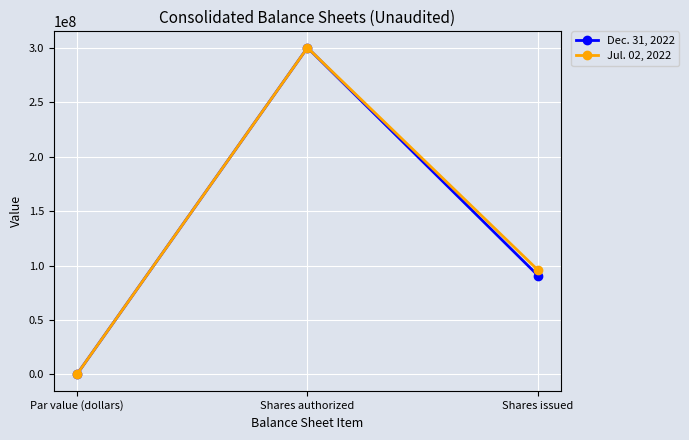

Reading left to right, what are all the values shown in this chart?

Dec. 31, 2022: 1	300000000	90735161
Jul. 02, 2022: 1	300000000	95701630